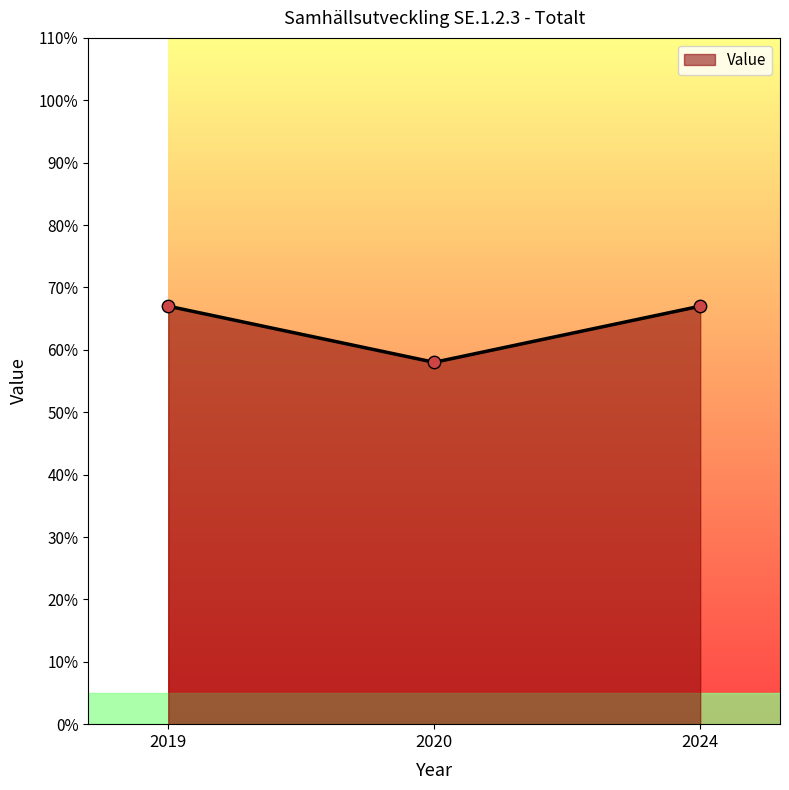

What is the change in value from 2020 to 2024?

+9